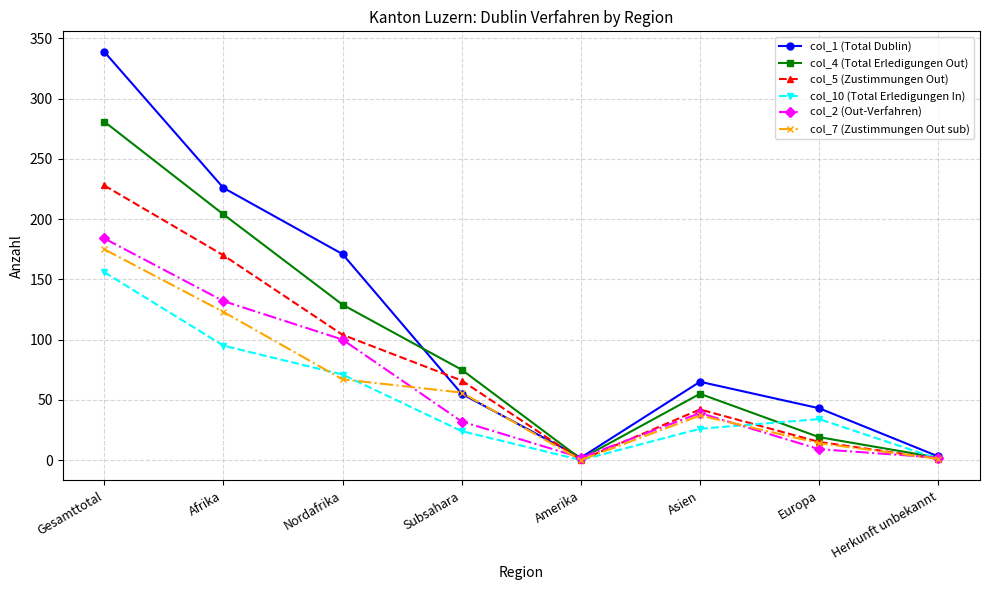

True or false: col_5 (Zustimmungen Out) has more than 2 interior local peaks.

False